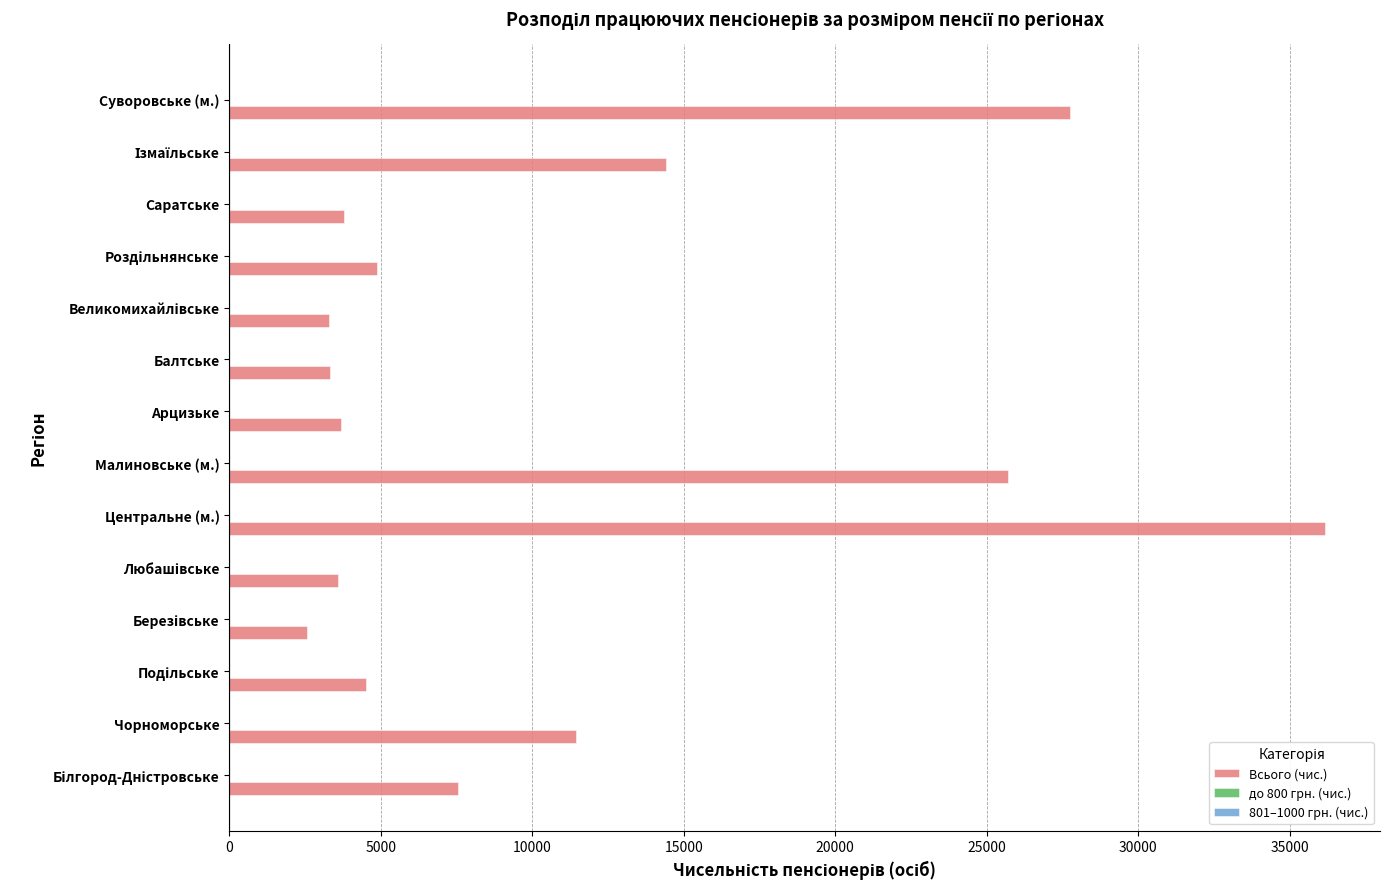

The value of Всього (чис.) at Саратське is 3774. True or false?

True